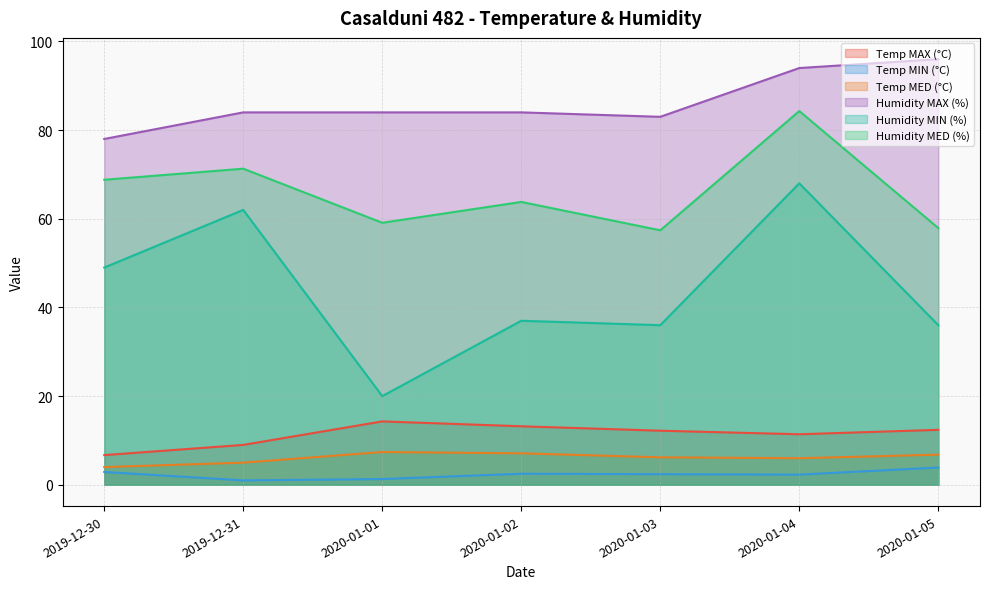

Is the value of Temp MAX (°C) at 2020-01-05 greater than the value of Humidity MED (%) at 2020-01-02?

No